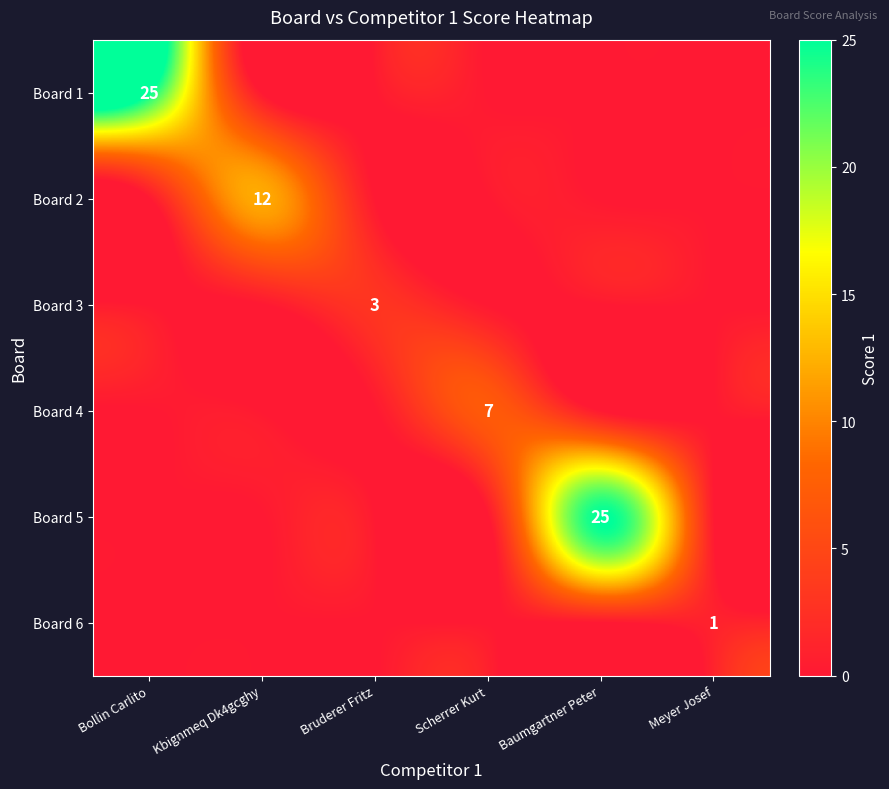

Which label corresponds to the smallest value in the chart?

Kbignmeq Dk4gcghy